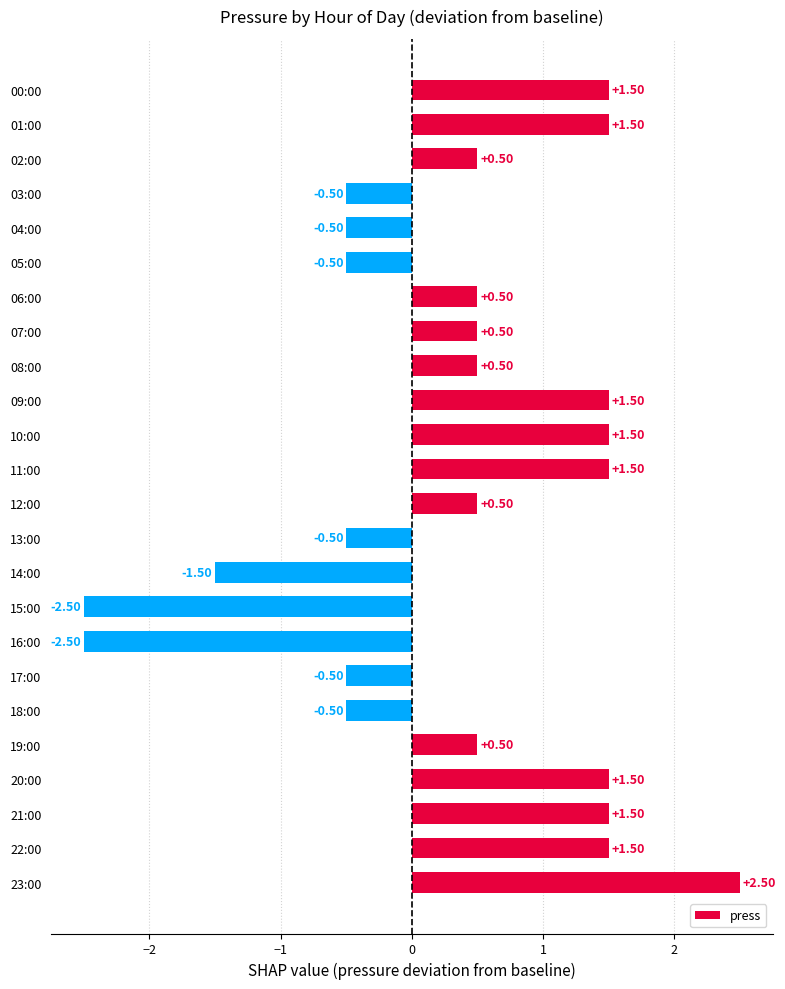

Which has a higher value, 16:00 or 01:00?

01:00